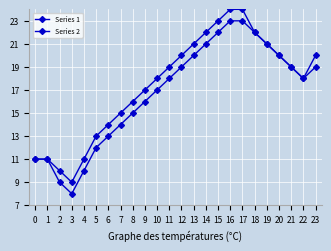

What is the spread (max minus min) of values at 5?

1